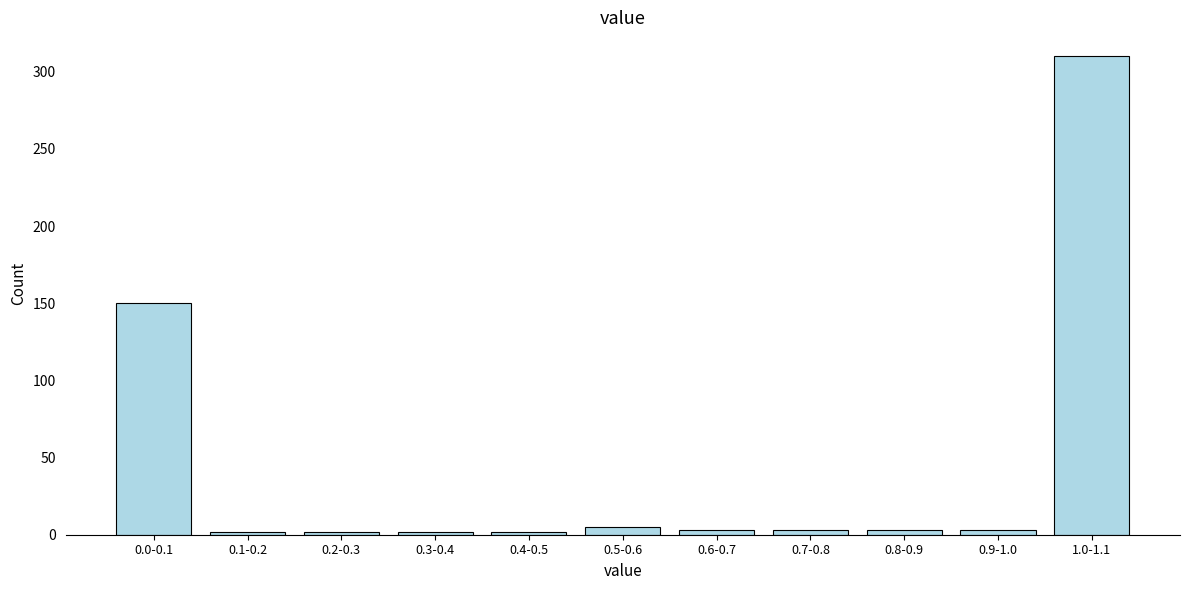

Between 0.0-0.1 and 1.0-1.1, which is larger?

1.0-1.1